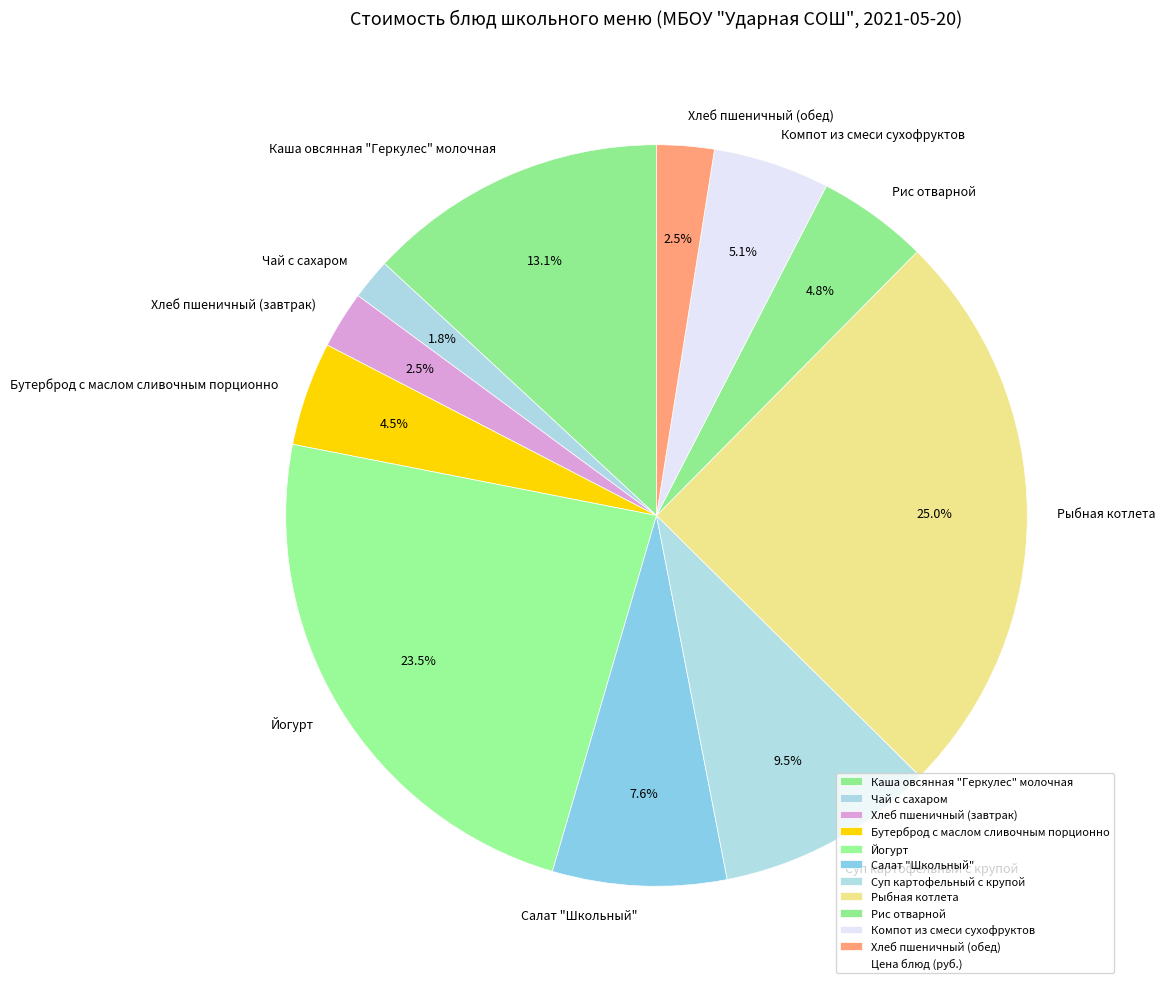

Does any single category account for the majority?

No